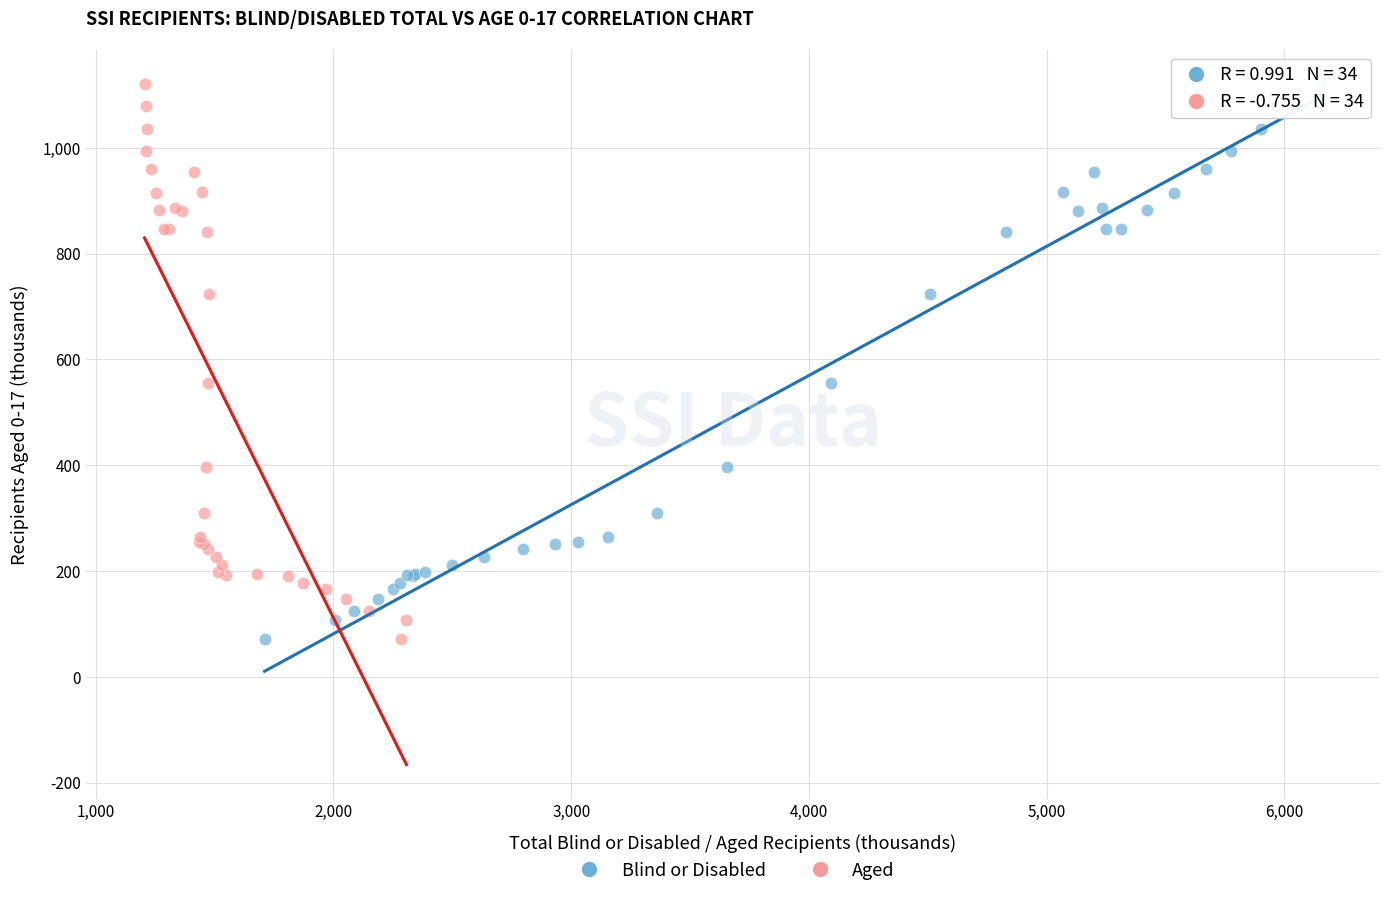

What are all the series names shown in the legend?

Blind or Disabled, Aged